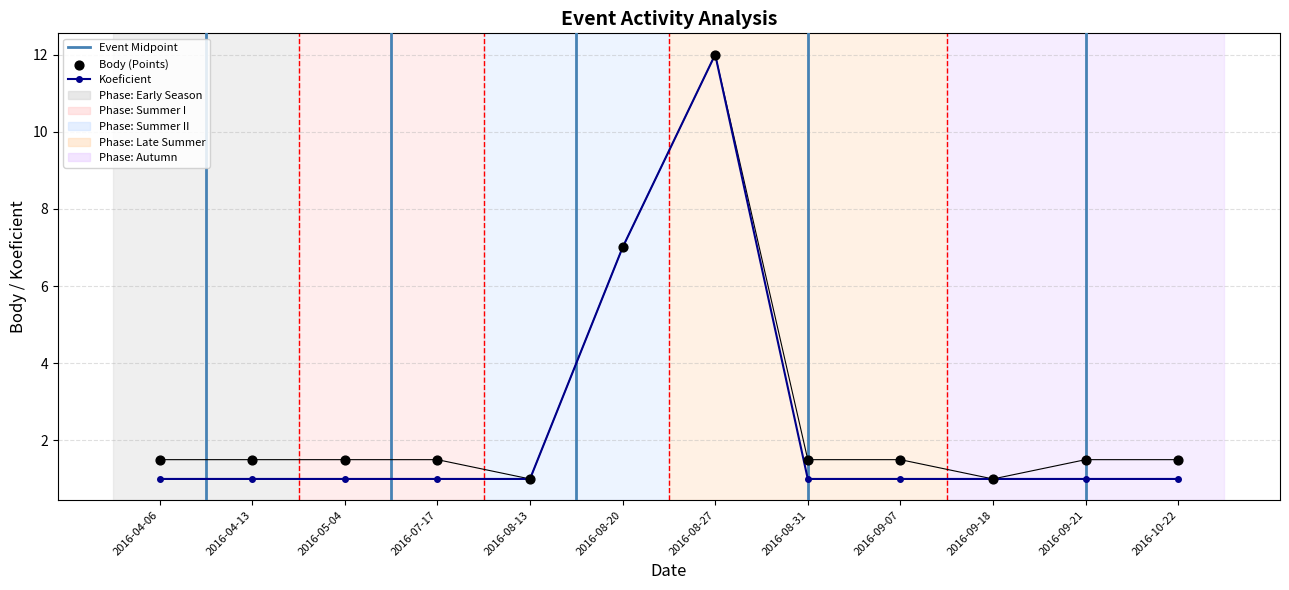

Which series reaches the minimum Y coordinate?

Body